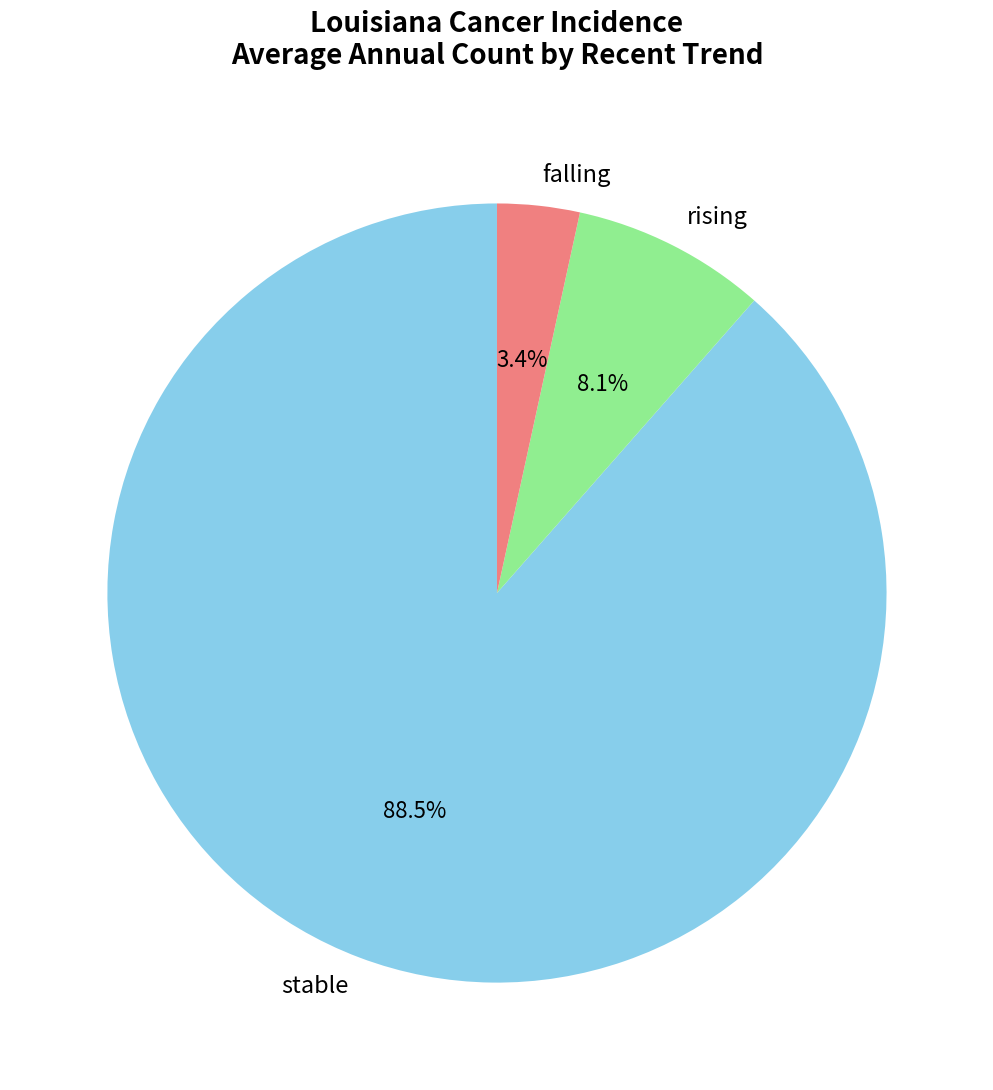

To the nearest percent, what is the average slice percentage?

33%